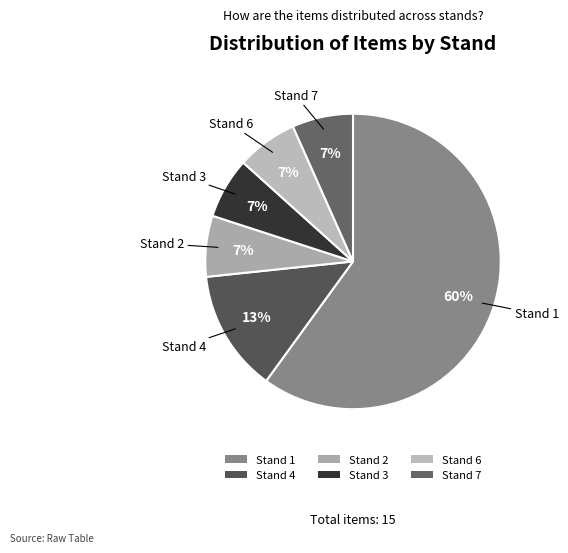

The Stand 7 slice represents 7% of the pie. True or false?

True